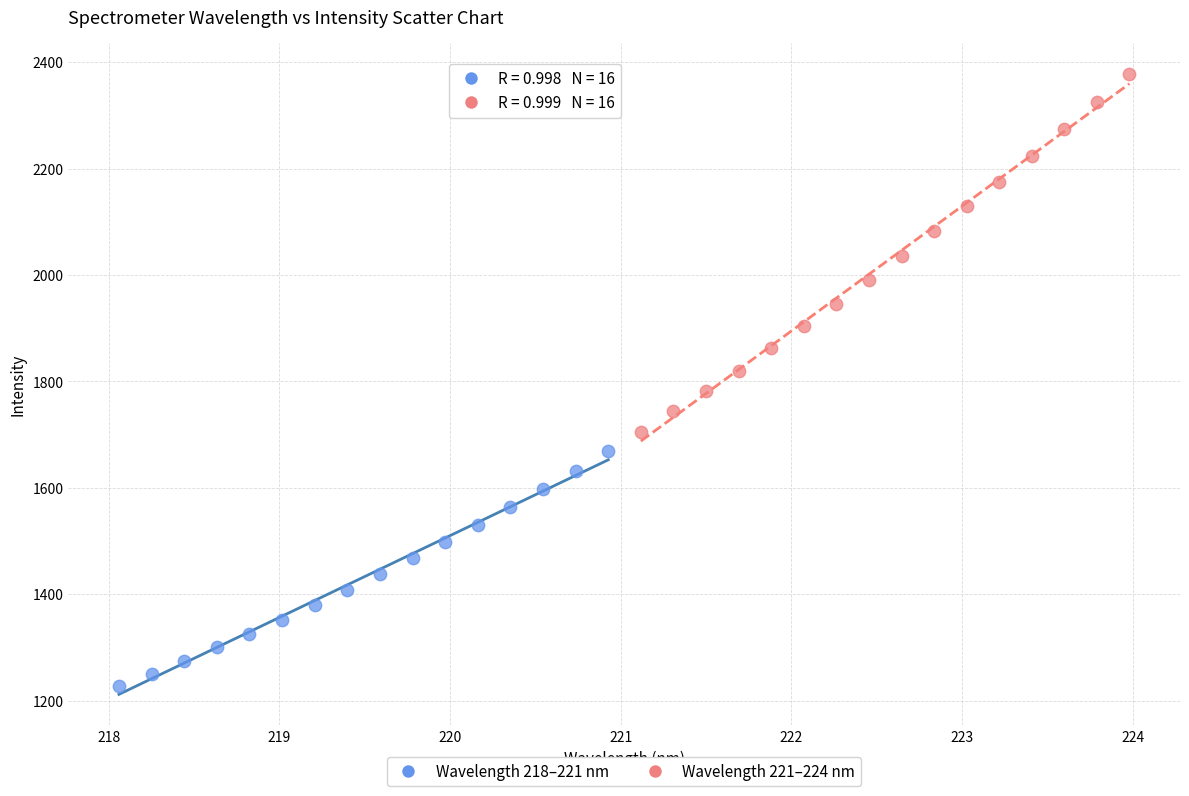

Which series has the largest Y range (max minus min)?

Wavelength 221–224 nm